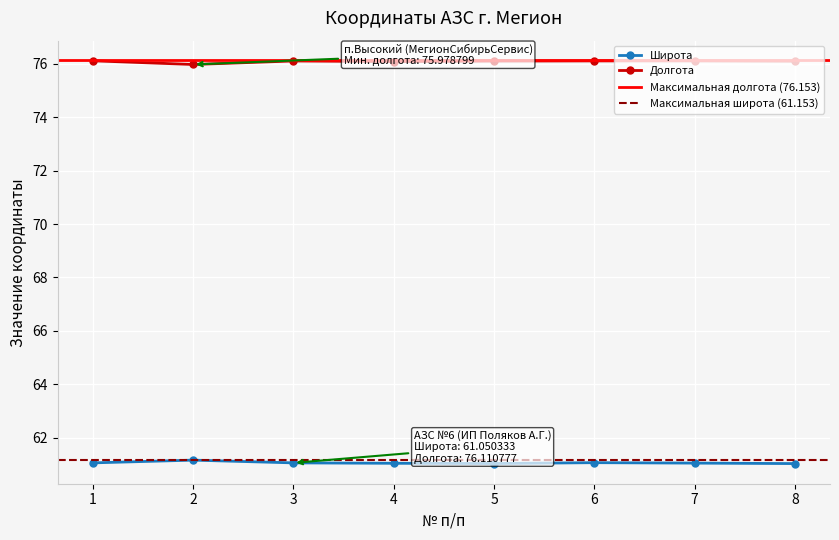

What value does the Долгота series have at 6?

76.1